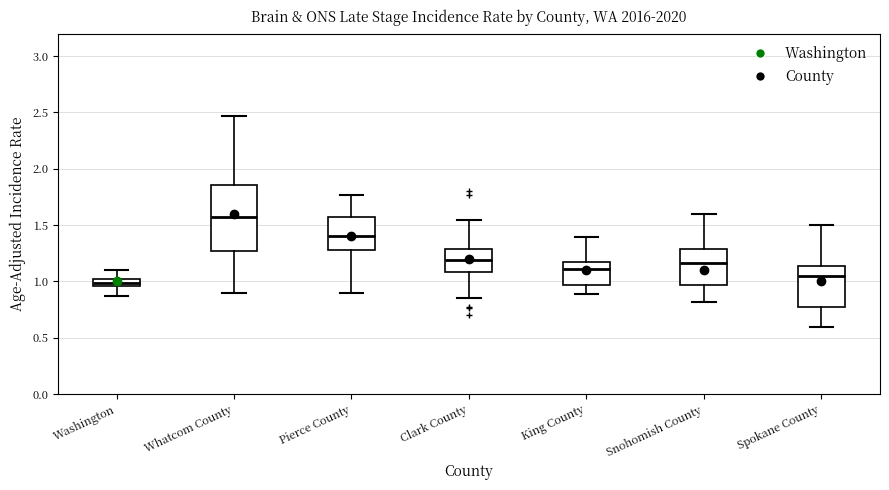

Comparing the boxes themselves (not the whiskers), which one is the tallest?

Whatcom County